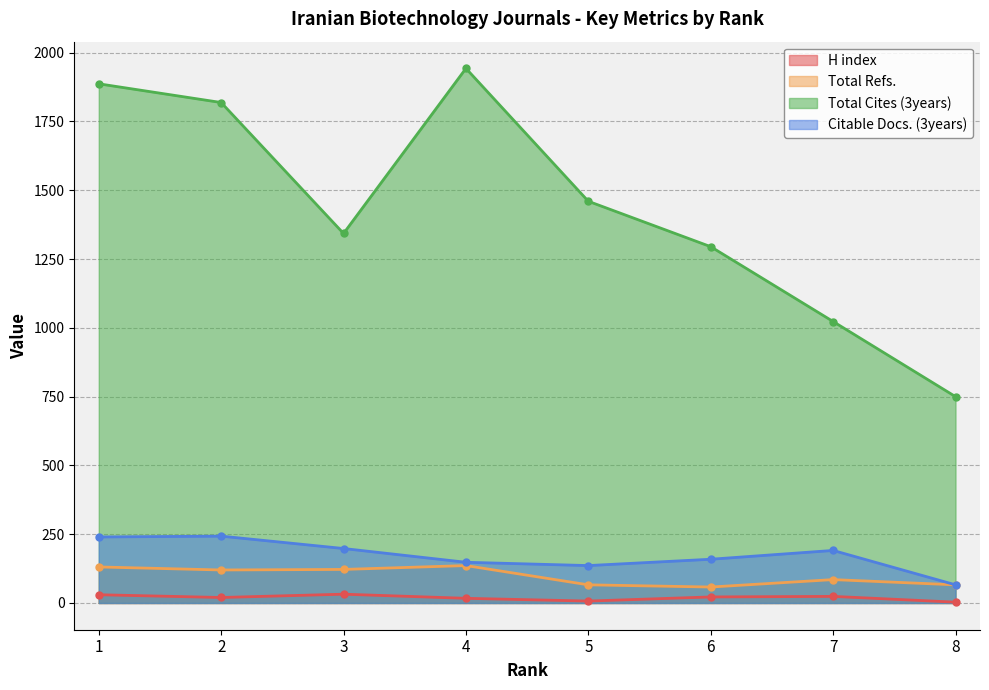

Rank the series at 6 from highest to lowest value.

Total Cites (3years), Citable Docs. (3years), Total Refs., H index